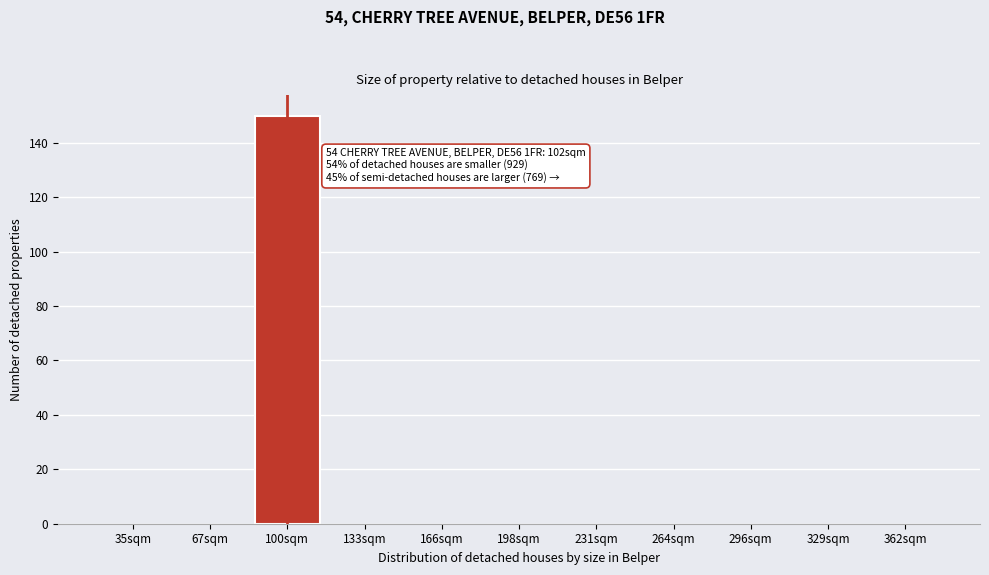

Reading left to right, transcribe all the data shown in this chart.

35sqm=0	67sqm=0	100sqm=150	133sqm=0	166sqm=0	198sqm=0	231sqm=0	264sqm=0	296sqm=0	329sqm=0	362sqm=0